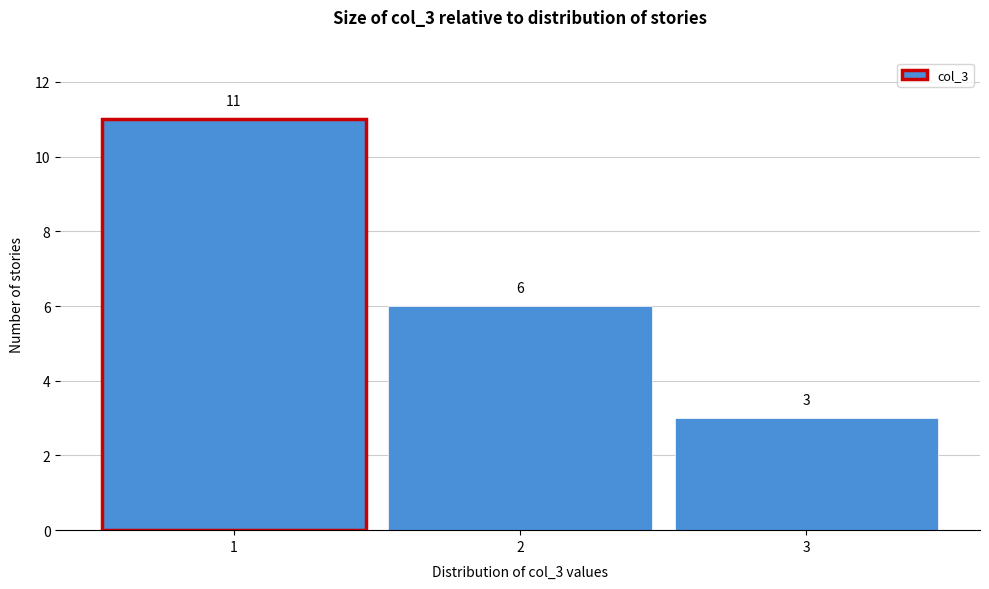

Reading left to right, list every bar in this chart as the range it spans on the x-axis followed by its height.

0.5 to 1.5: 11
1.5 to 2.5: 6
2.5 to 3.5: 3